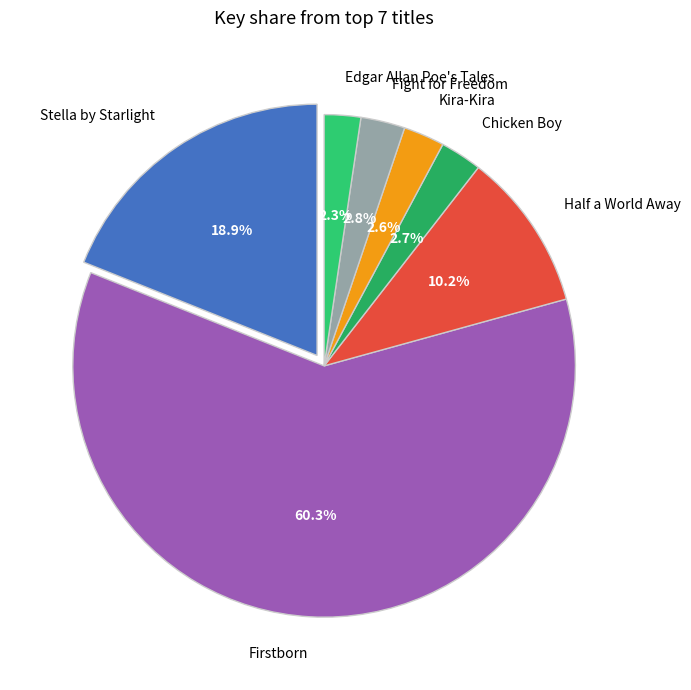

To the nearest percent, what is the difference between the largest and smallest slice percentages?

58%